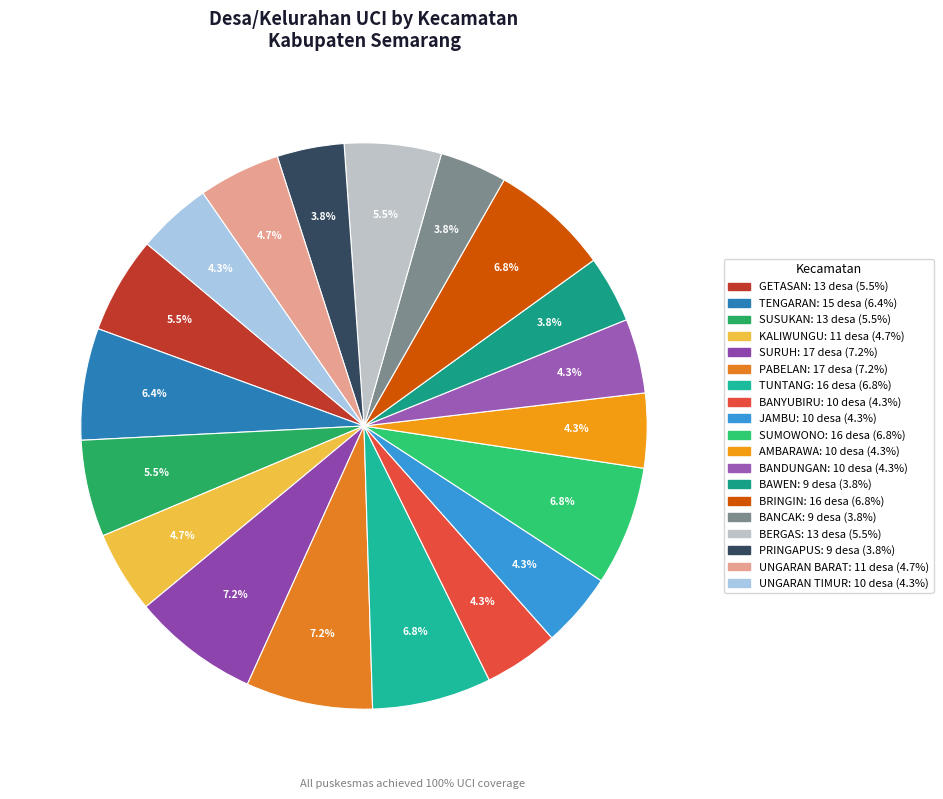

Count the number of slices in the pie.

19